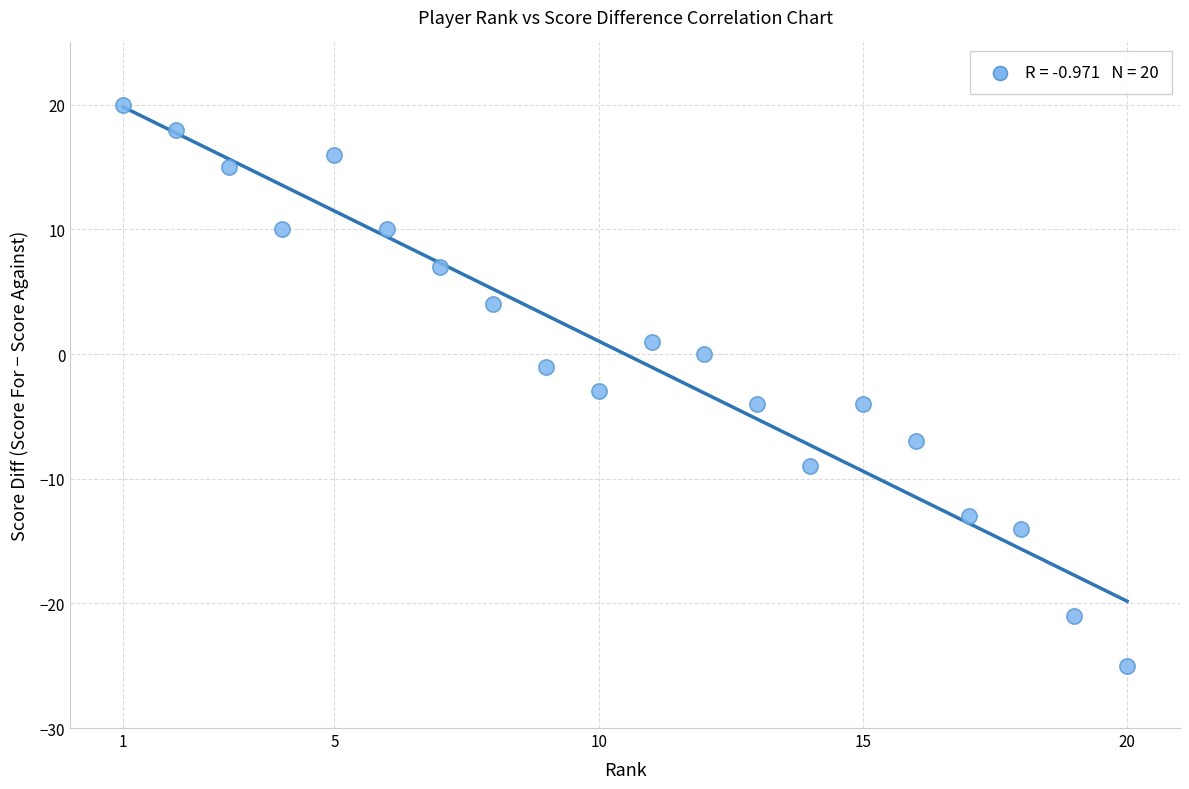

What is the range of X values (max minus min)?

19